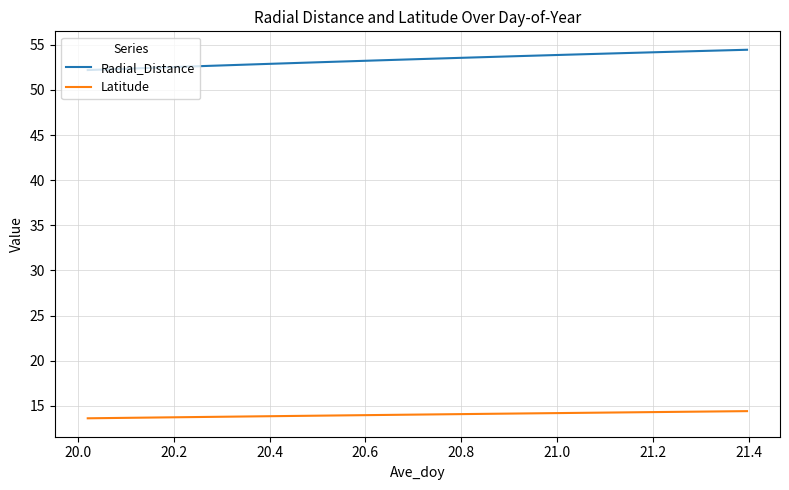

How many series are shown in this chart?

2